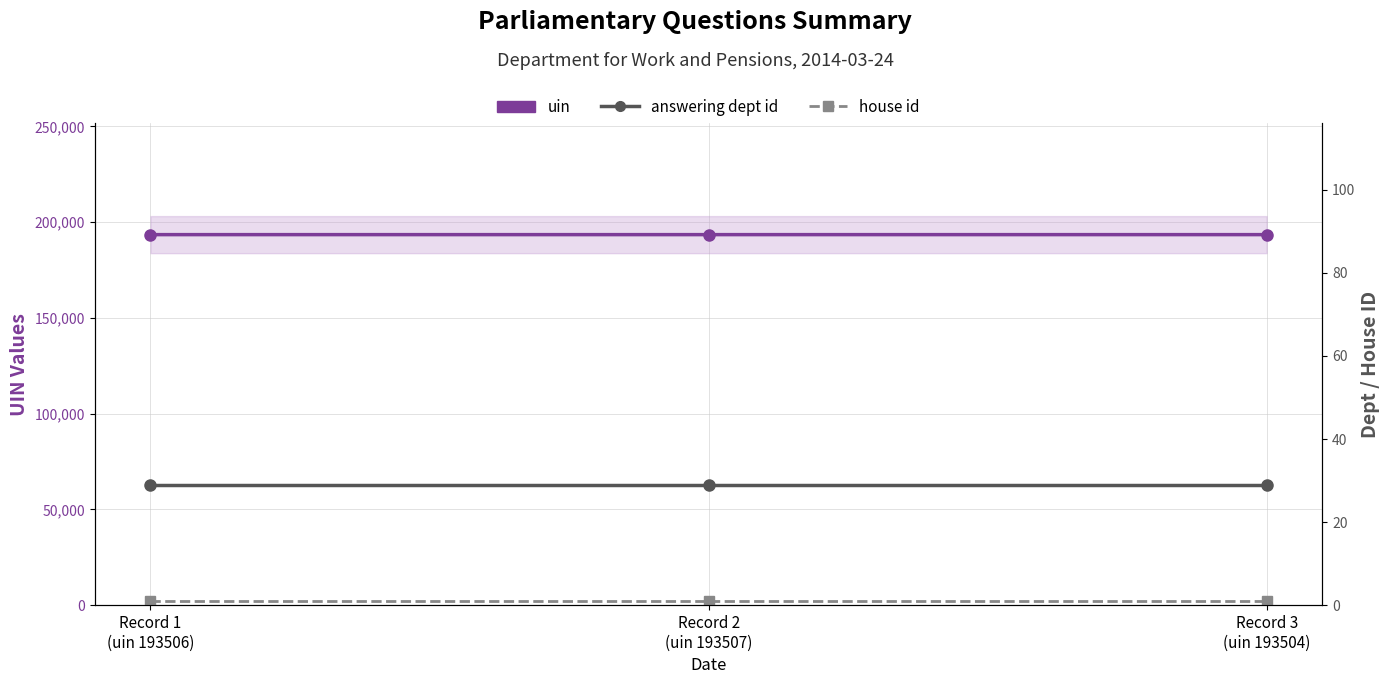

What is the sum of all uin values?

580517